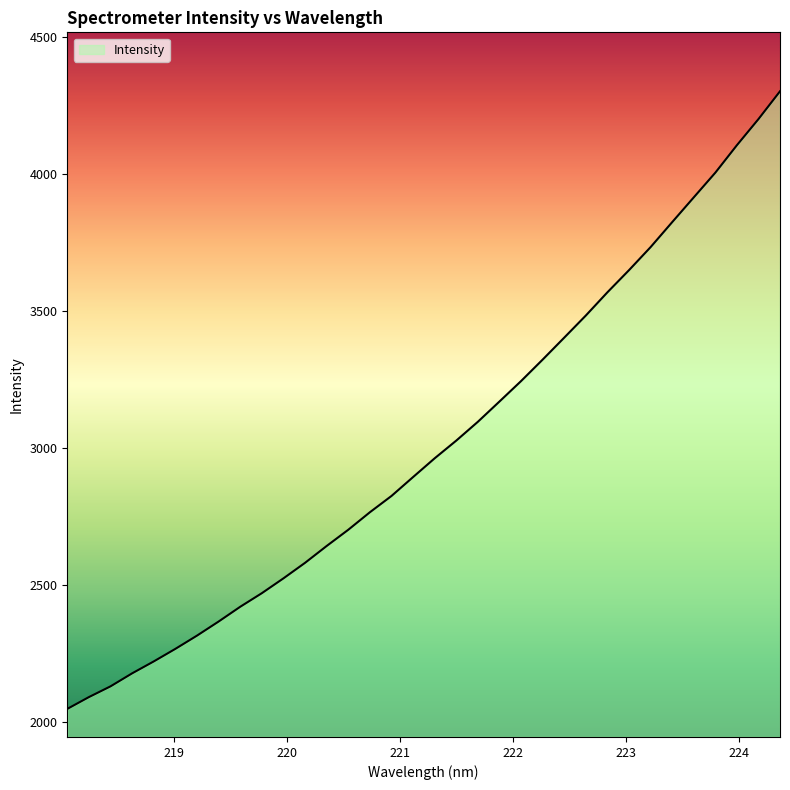

What is the sum of all values?

102491.7